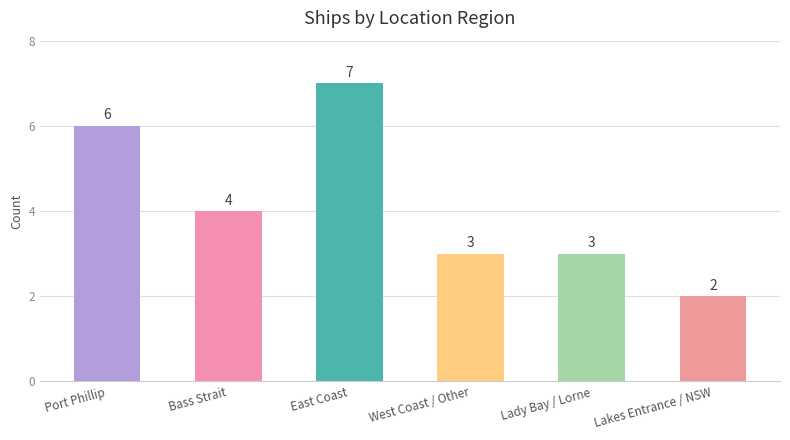

The value at Lakes Entrance / NSW is 1. True or false?

False